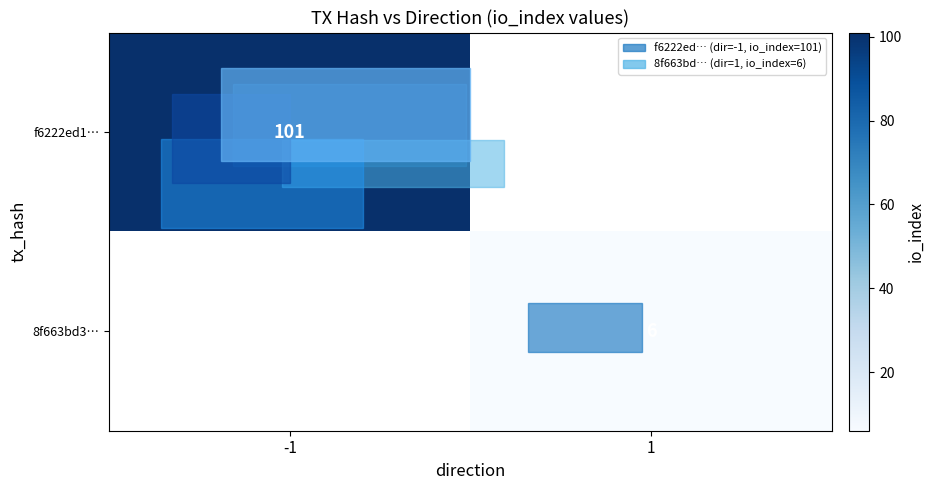

The value of f6222ed1… at -1 is 175. True or false?

False